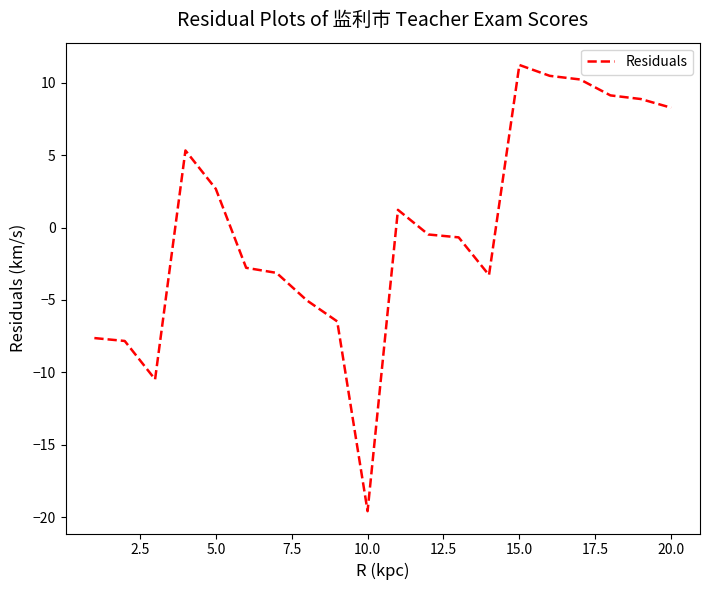

What is the difference between the maximum and minimum values?

30.8